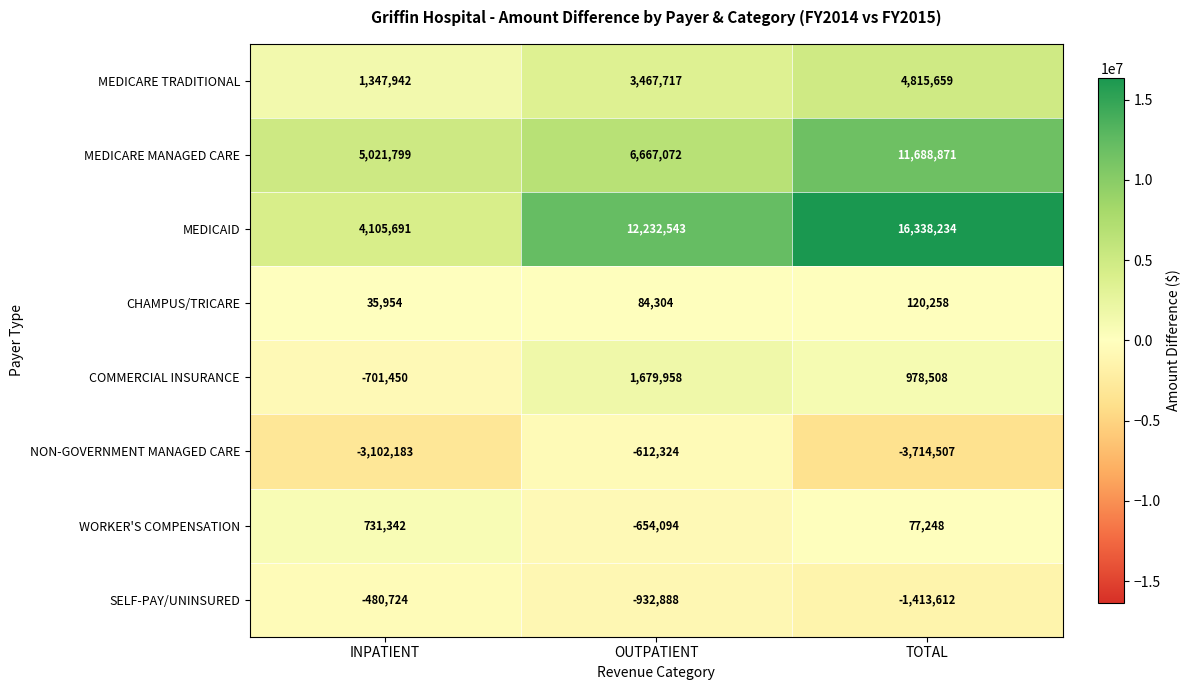

List the labels in order of CHAMPUS/TRICARE value, largest first.

TOTAL, OUTPATIENT, INPATIENT